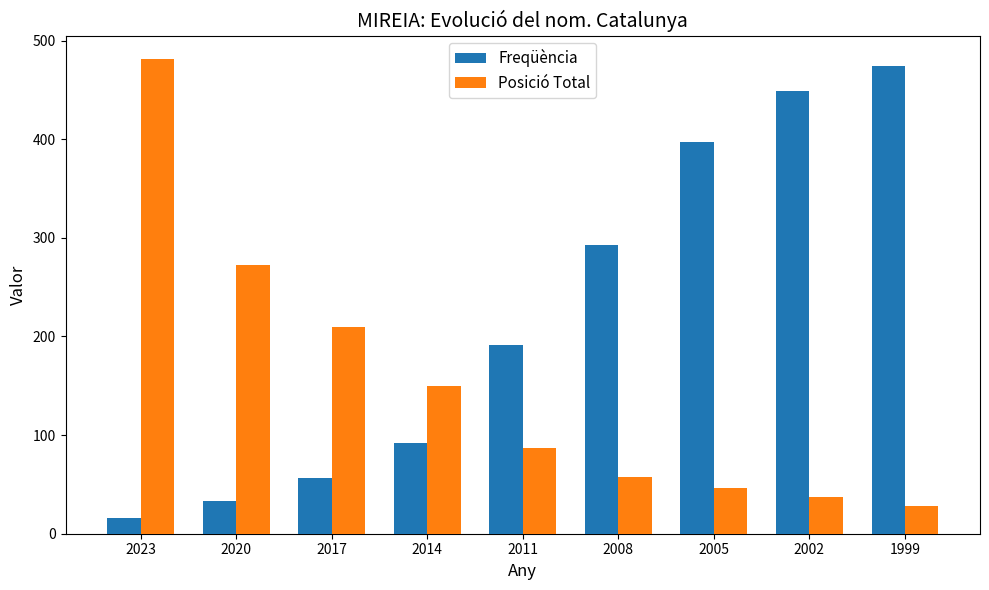

The Freqüència series shows 191 at 2011. True or false?

True